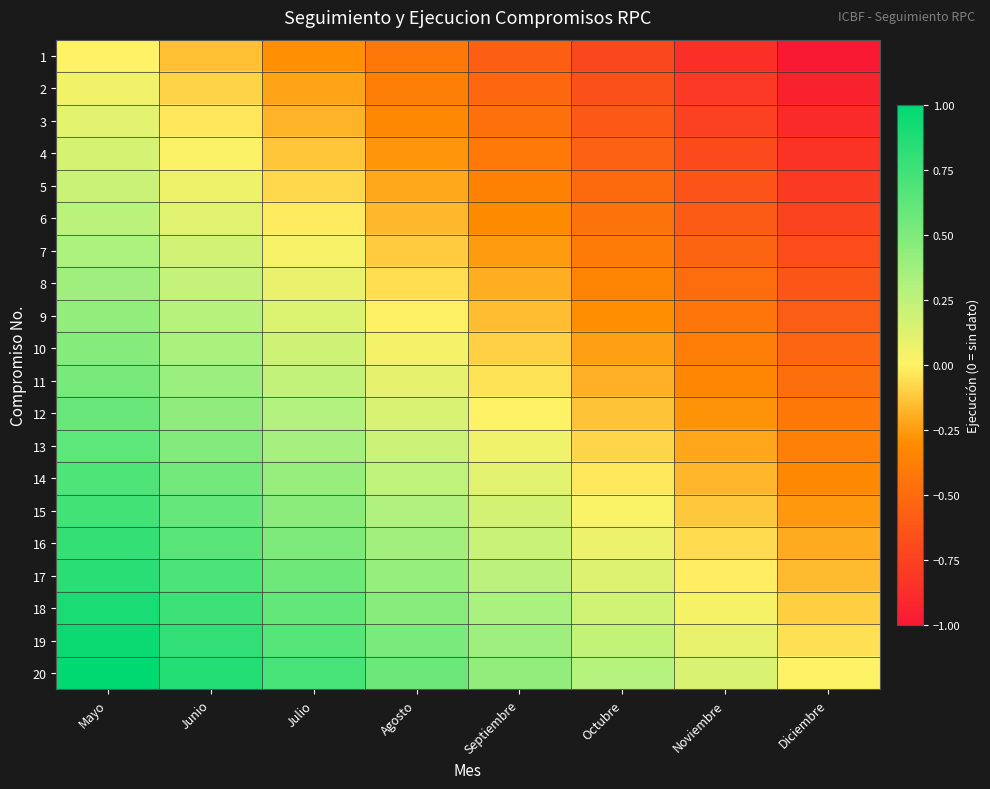

What is the spread (max minus min) of values at Diciembre?

1.0